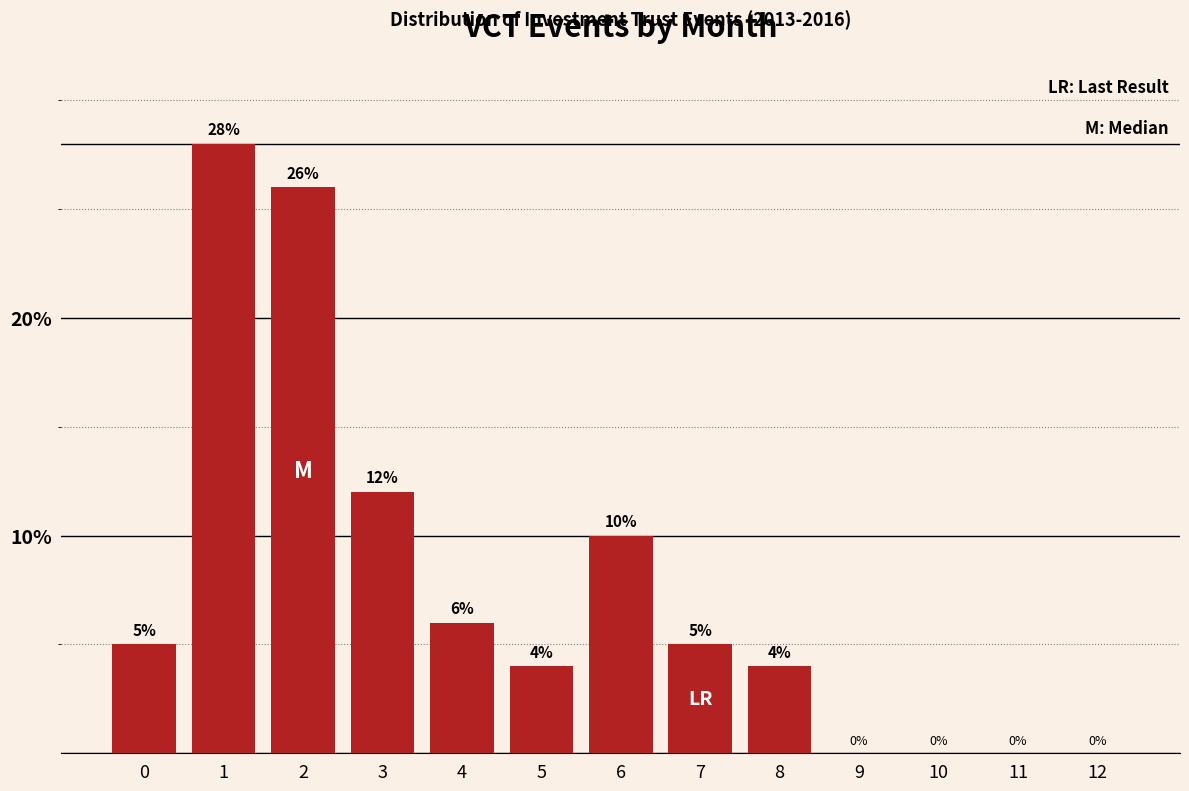

Reading left to right, extract all data points from this chart.

0=5	1=28	2=26	3=12	4=6	5=4	6=10	7=5	8=4	9=0	10=0	11=0	12=0